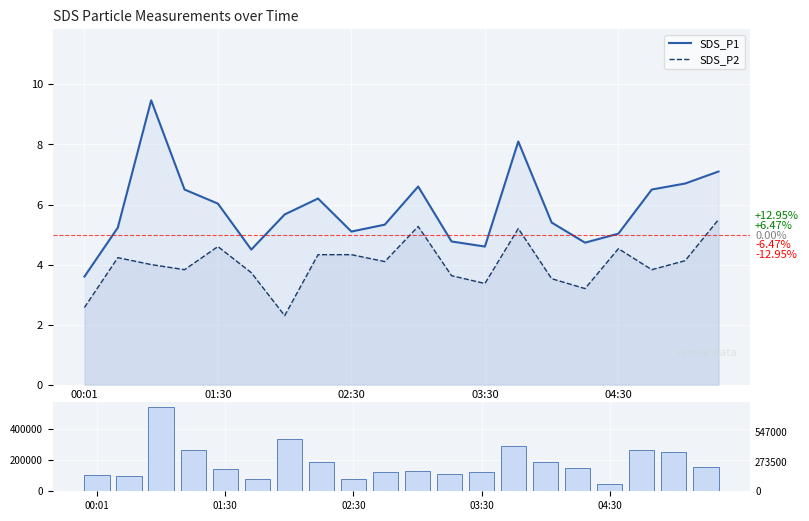

At how many categories does at least one series exceed 4?

19